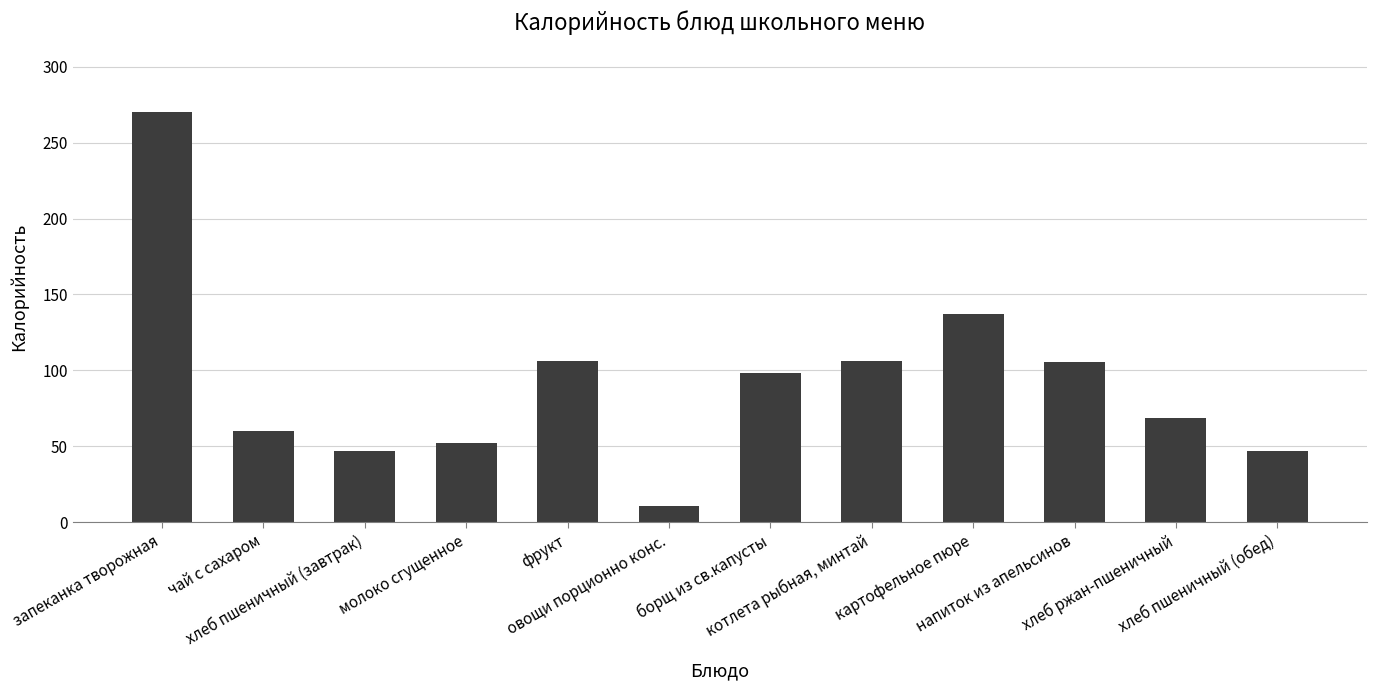

What is the difference between the second highest and second lowest values?

90.5